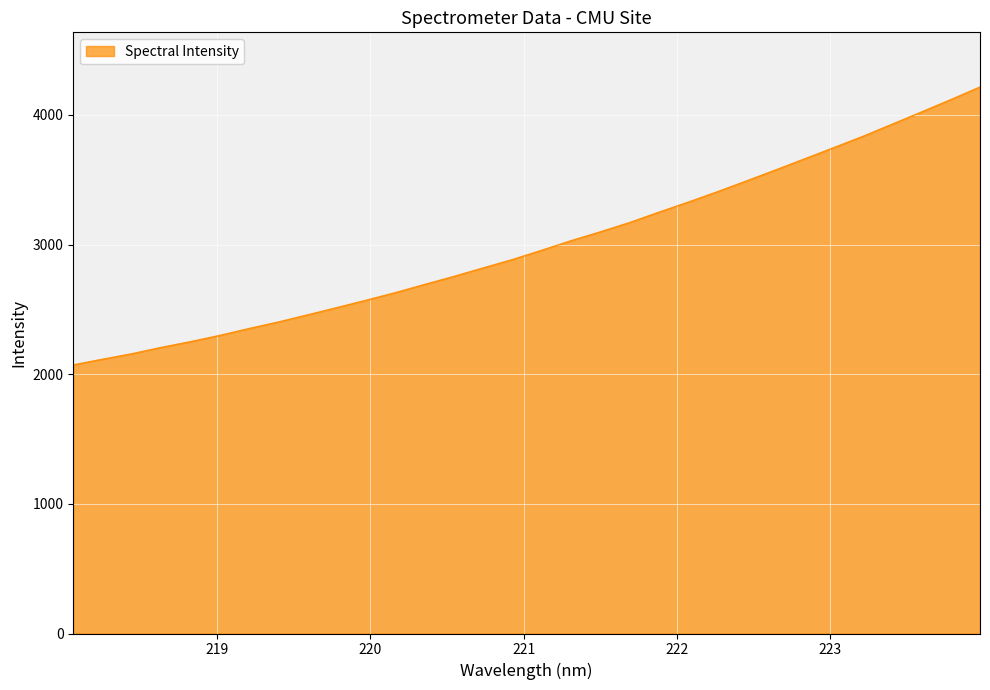

What is the difference between the maximum and minimum values?

2143.1